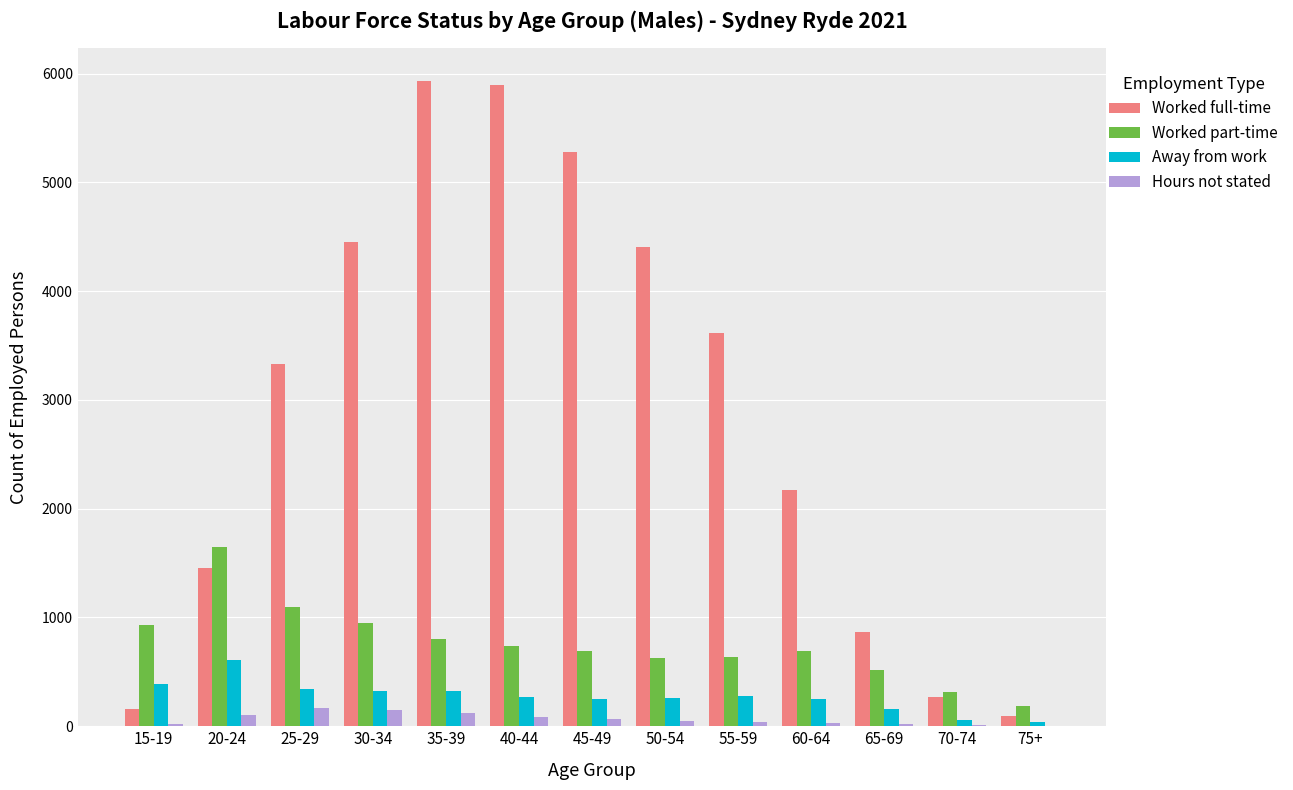

What is the greatest value displayed?

5937